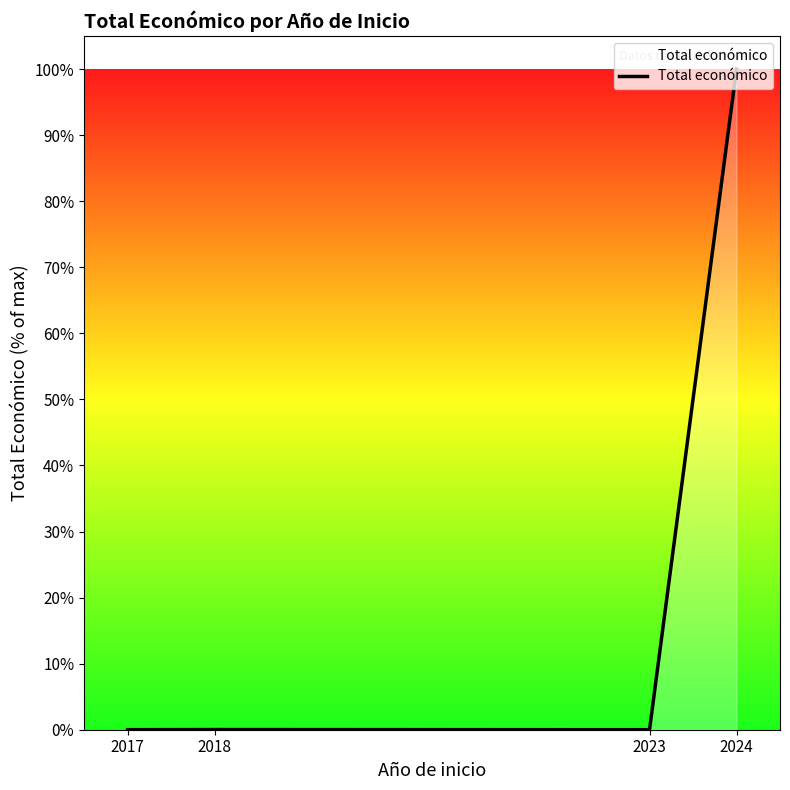

True or false: the data has more than 1 interior local peaks.

False